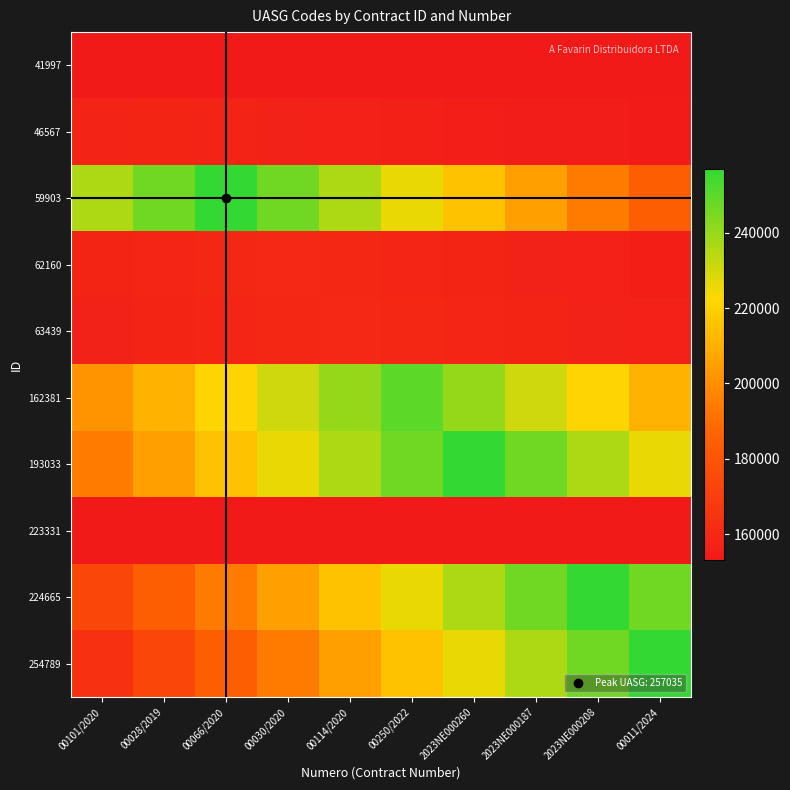

Which category has the highest value across all series?

2023NE000208